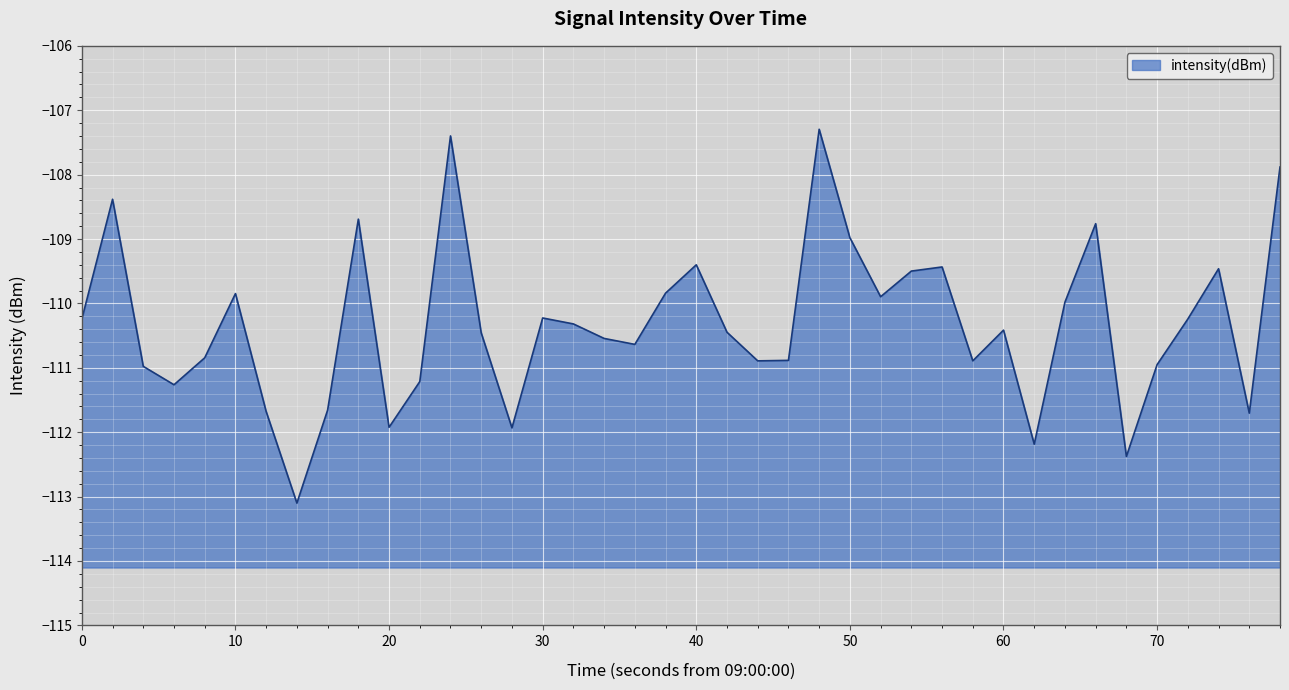

What is the difference between the maximum and minimum values?

5.8